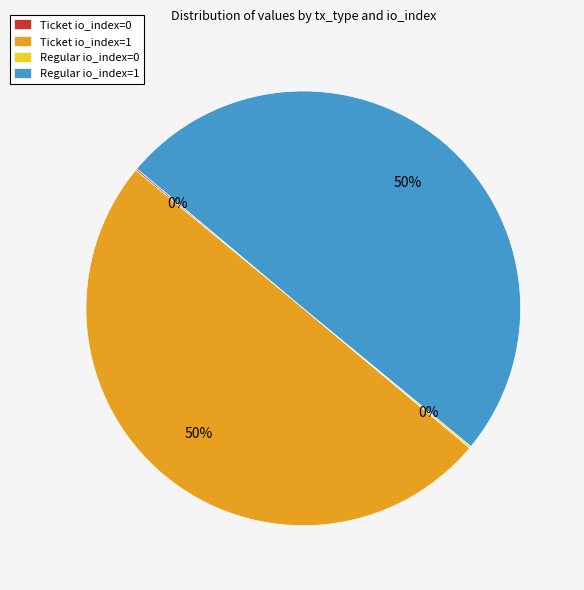

To the nearest percent, what portion does Ticket io_index=1 represent?

50%